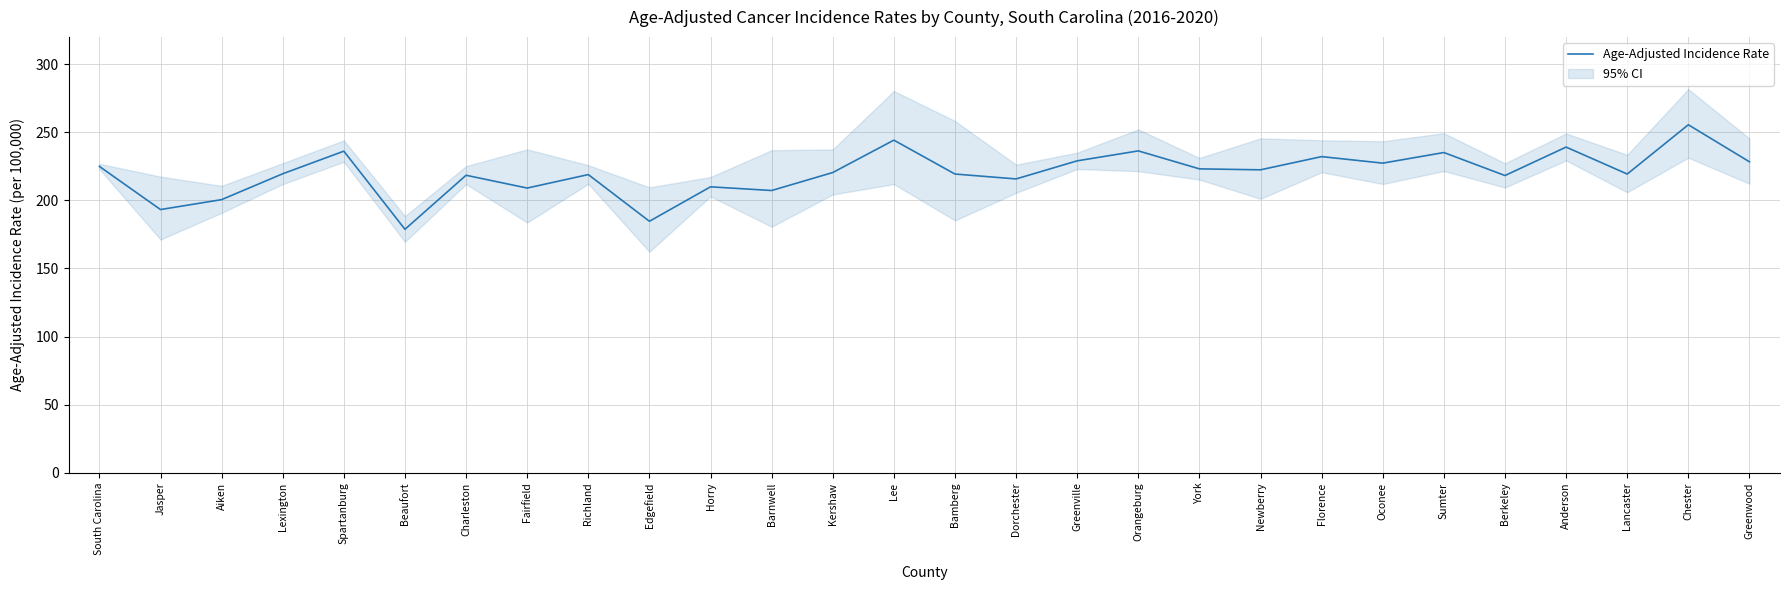

What is the maximum value shown in the chart?

255.6